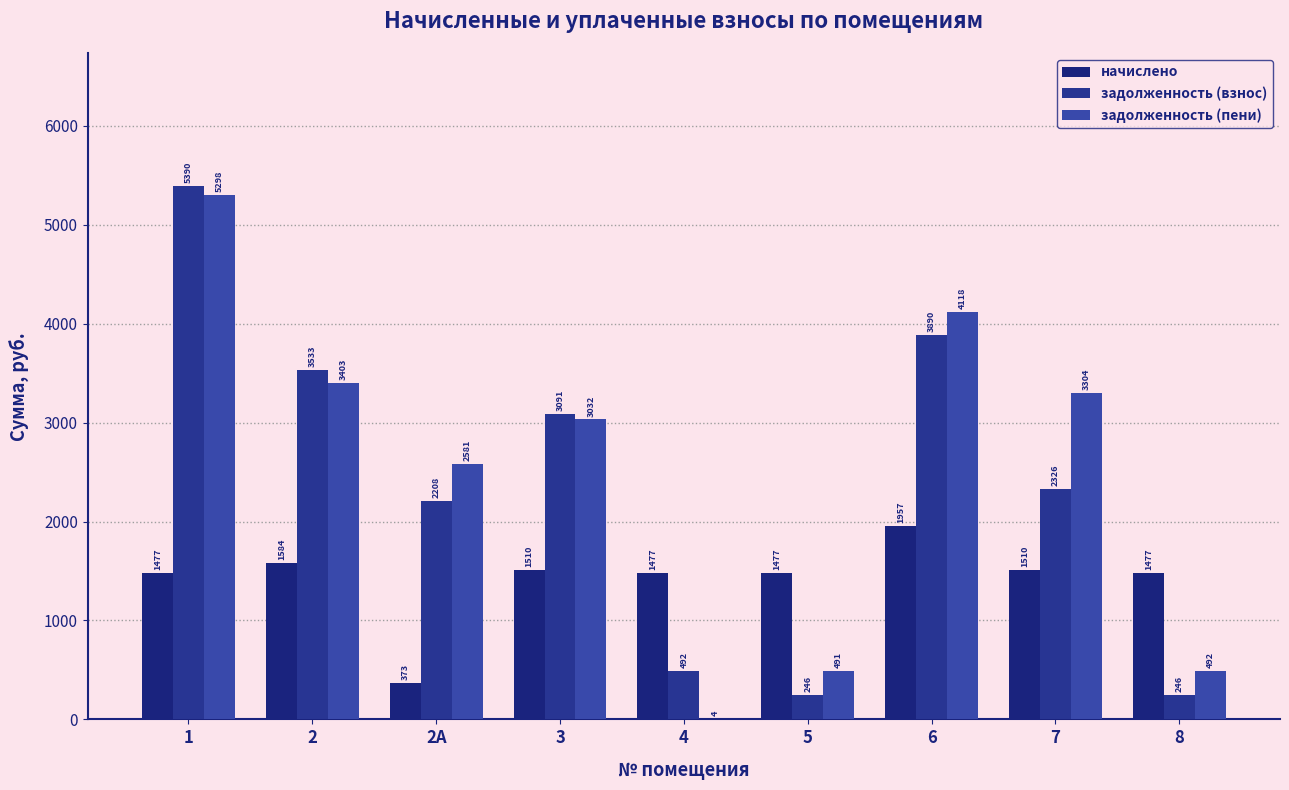

What is the label of the 3rd bar from the left?

2А